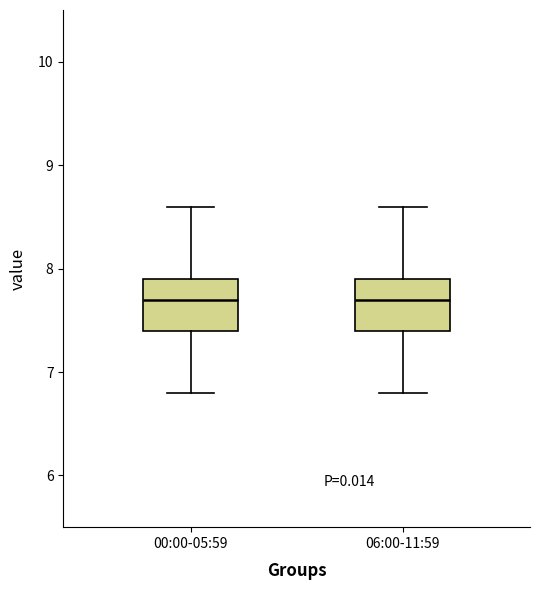

Where does the upper whisker of the box for 00:00-05:59 end on the y-axis? The values are not printed on the chart, so give them approximately, as read against the axis.

8.6